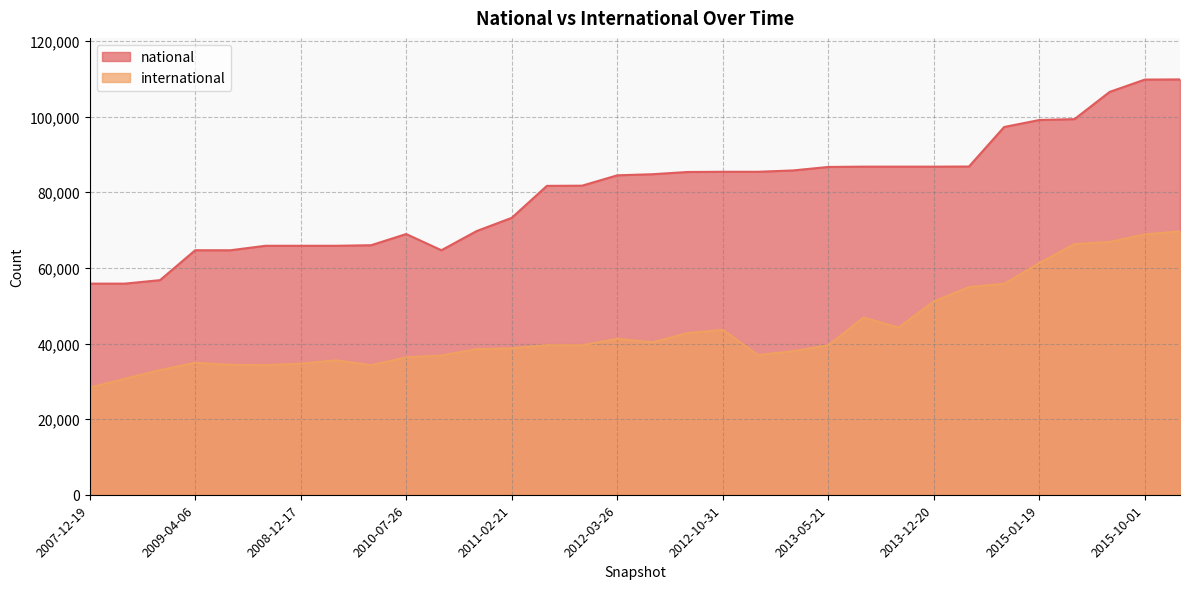

True or false: national and international intersect in this chart.

False